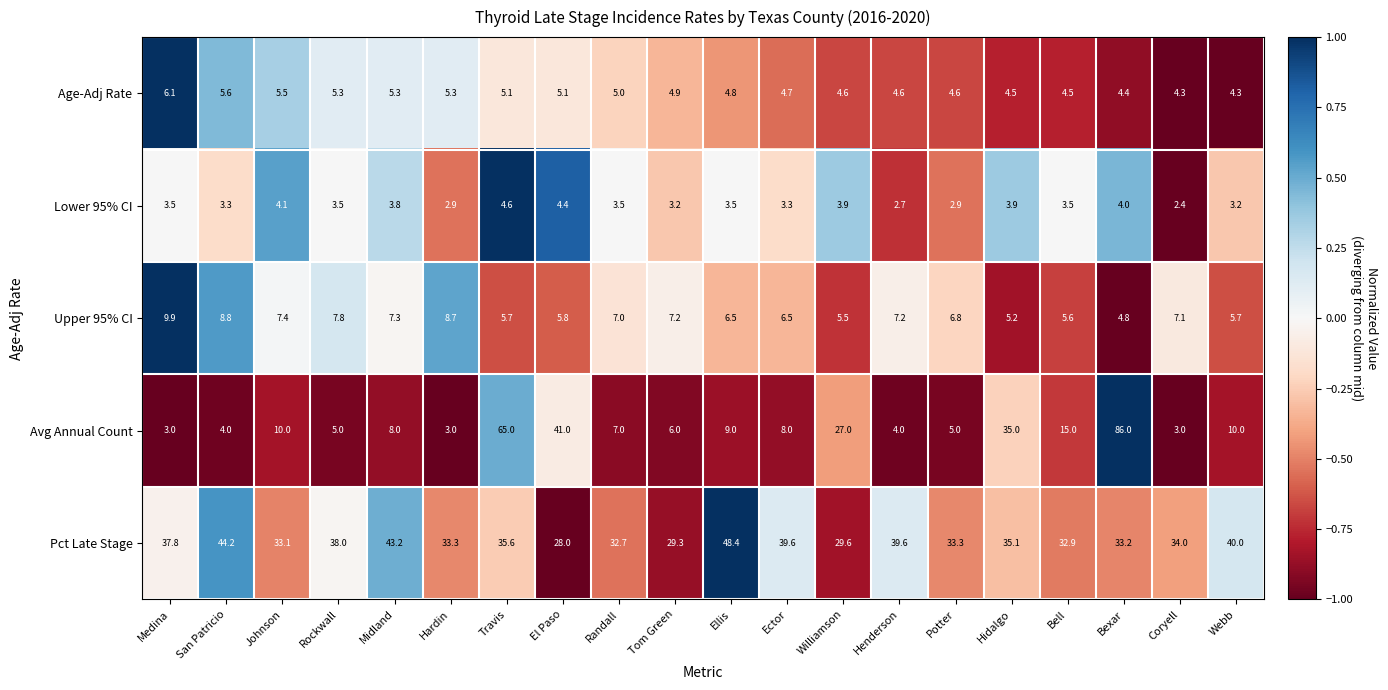

Between Midland and Bexar, which series saw the biggest shift?

Avg Annual Count